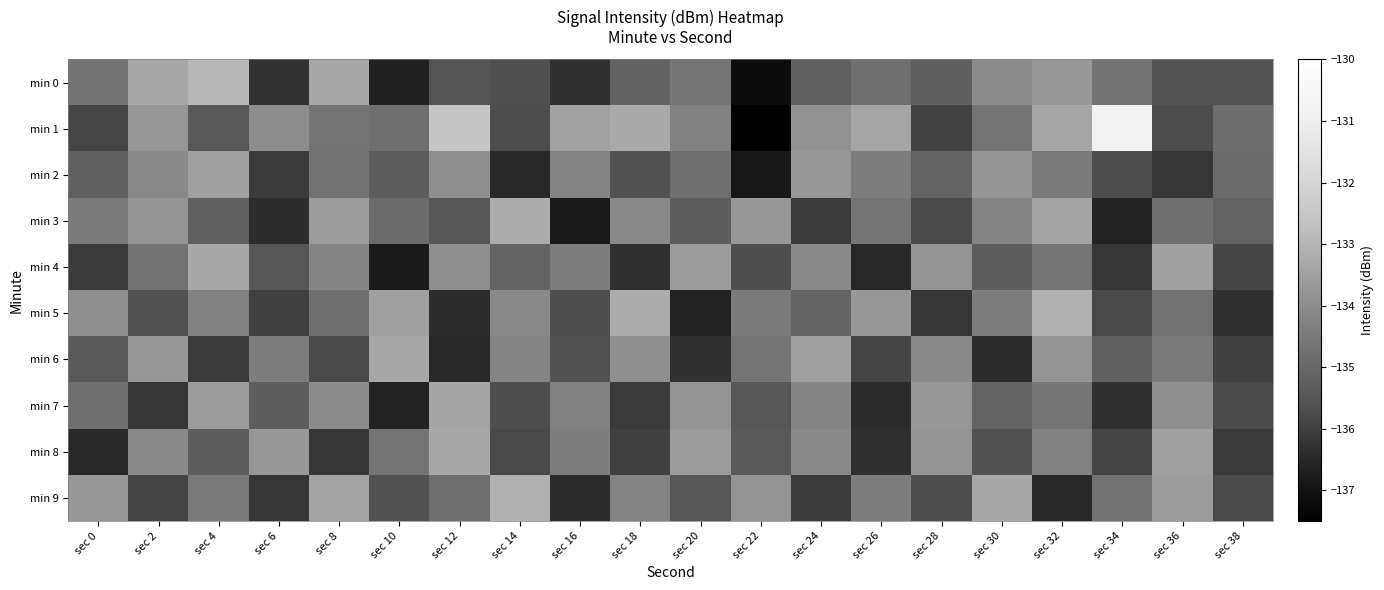

List the series in order of their peak value, highest first.

min 1, min 0, min 5, min 9, min 3, min 4, min 6, min 8, min 7, min 2